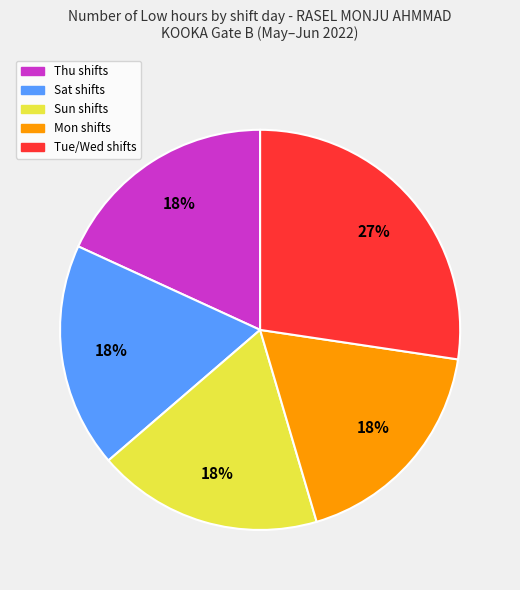

Is there a majority slice in this chart?

No